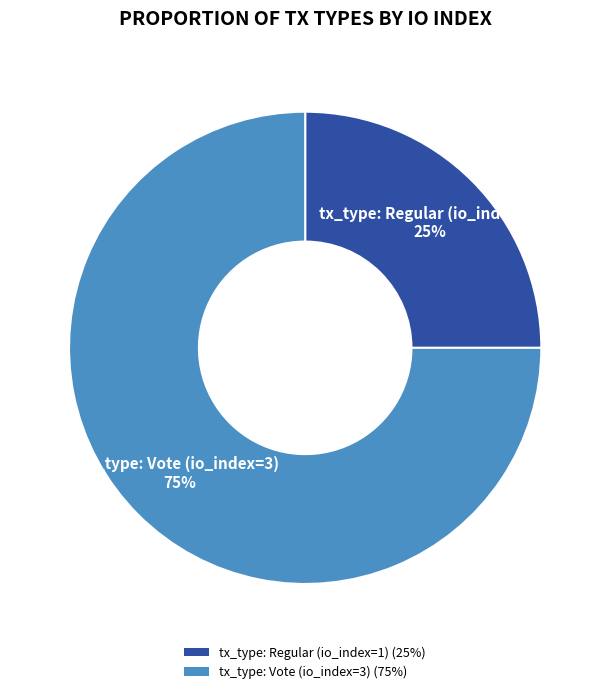

What percentage is the tx_type: Vote (io_index=3) slice, to the nearest percent?

75%